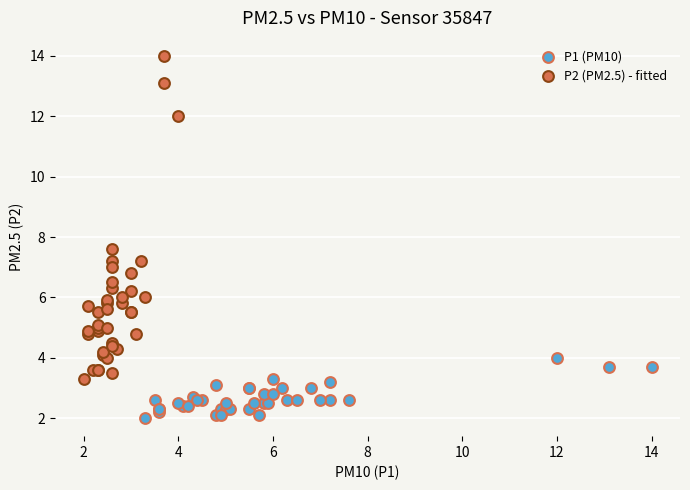

Which series reaches the maximum Y coordinate?

P2 (PM2.5) - fitted